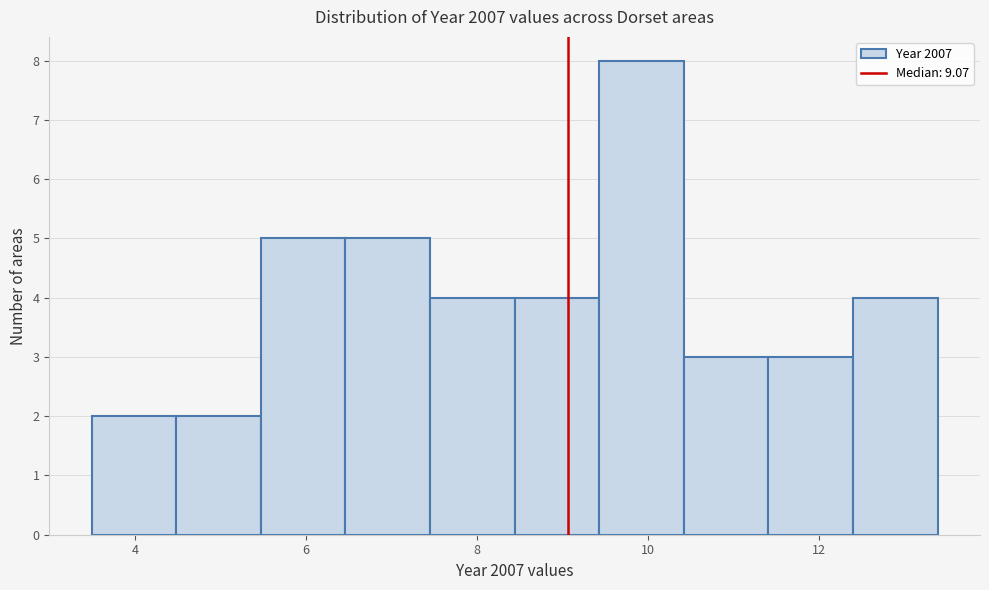

Reading left to right, transcribe this chart: for each bar, give the range it covers on the x-axis and its height. Neither the bar edges nor the heights are printed on the chart, so give them approximately, as read against the axes.

3.4 to 4.4: 2
4.4 to 5.4: 2
5.4 to 6.4: 5
6.4 to 7.4: 5
7.4 to 8.4: 4
8.4 to 9.4: 4
9.4 to 10.4: 8
10.4 to 11.4: 3
11.4 to 12.4: 3
12.4 to 13.4: 4